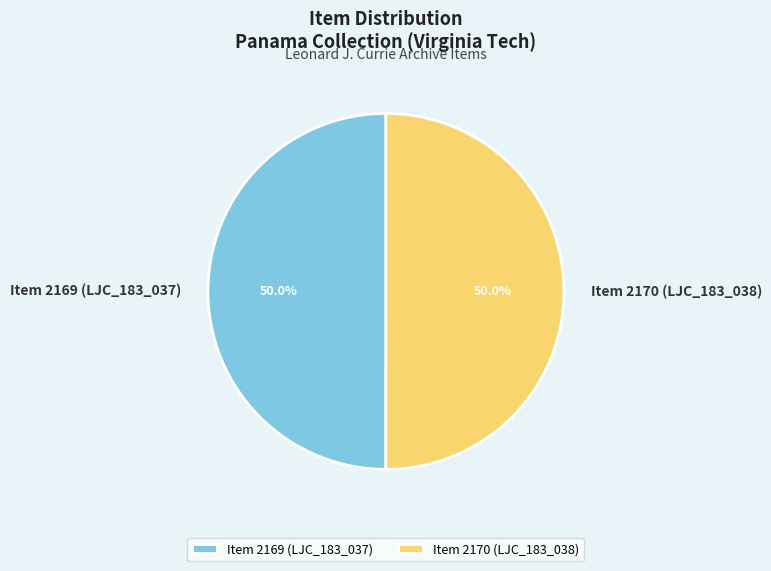

Approximately how many times larger is the value at Item 2170 (LJC_183_038) compared to Item 2169 (LJC_183_037)?

1.0